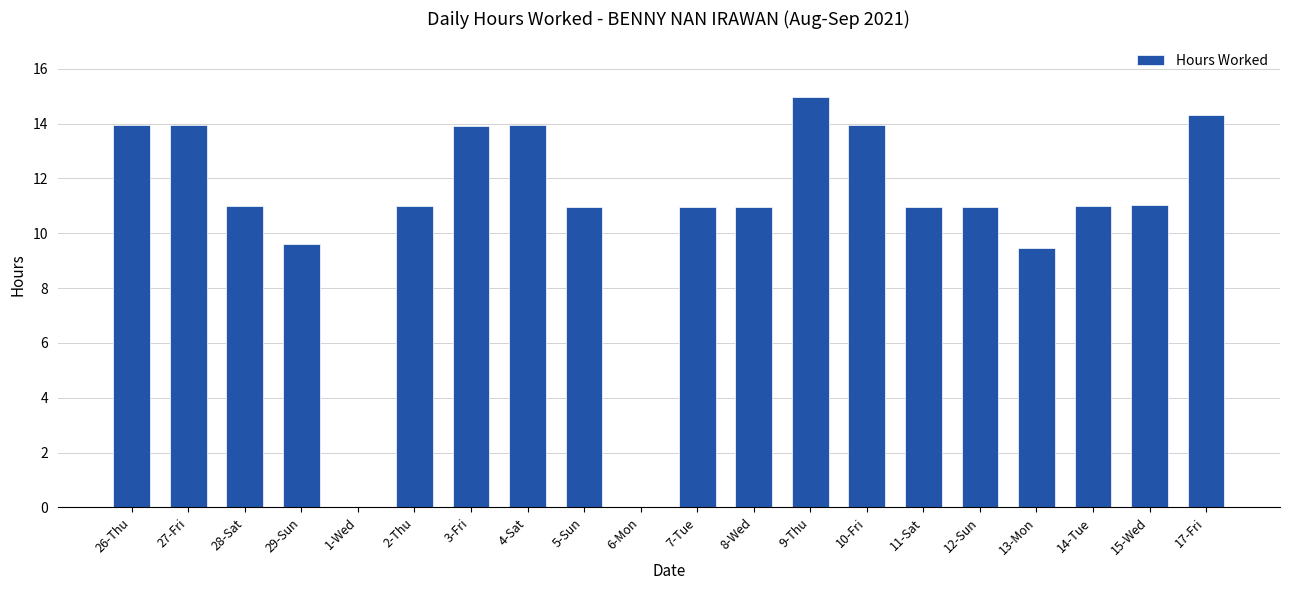

At which category does the chart reach its peak across all series?

9-Thu